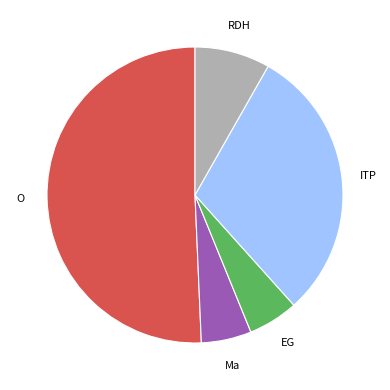

Does any single category account for the majority?

Yes